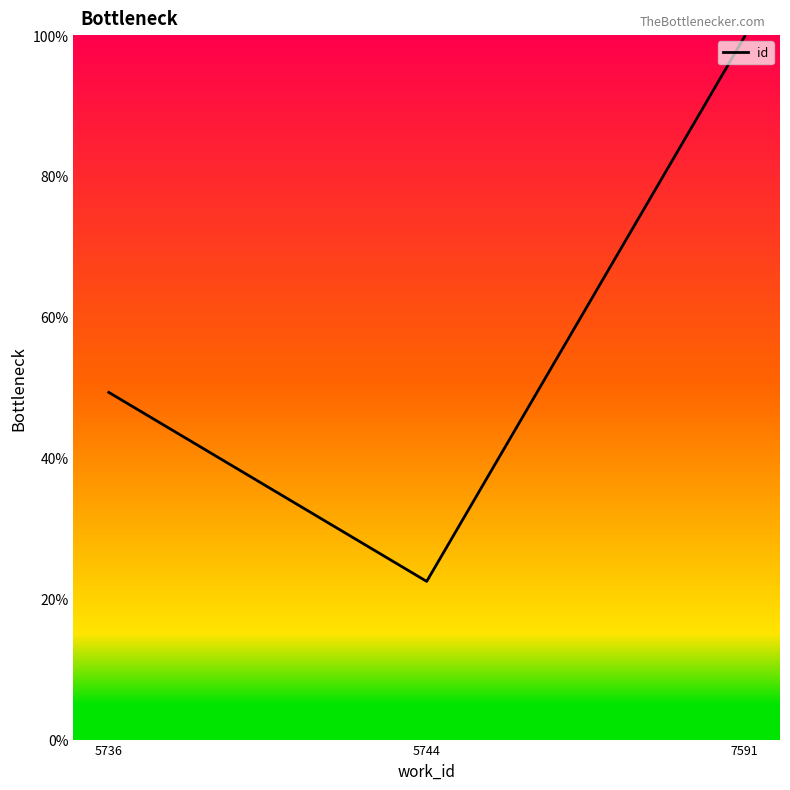

At which category does the chart reach its peak across all series?

7591